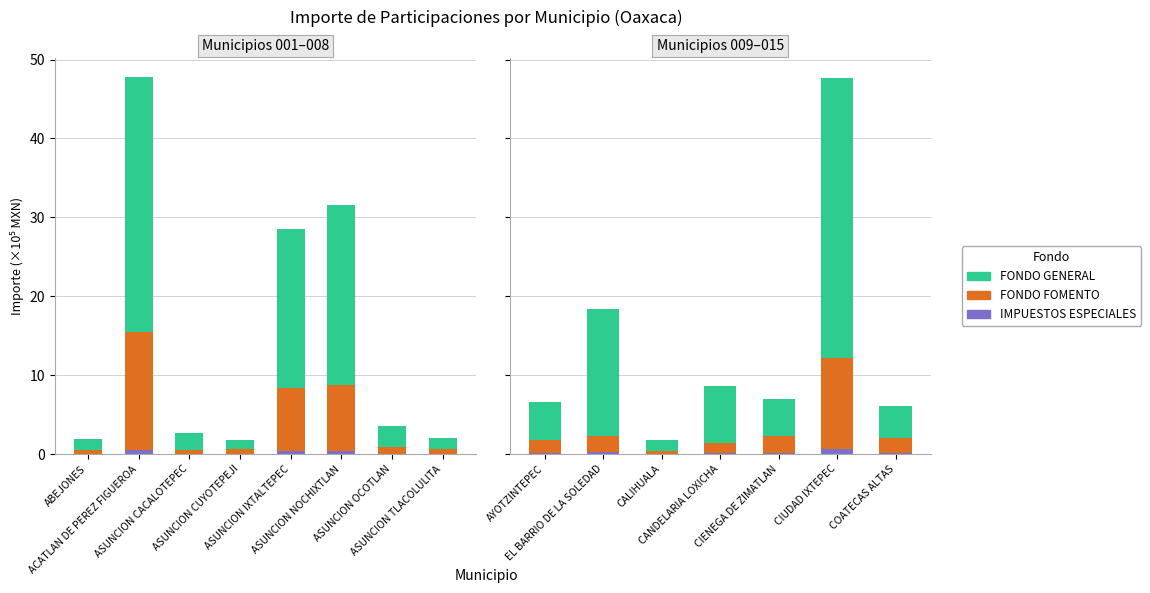

What is the difference between the maximum and minimum values in the IMPUESTOS ESPECIALES series?

0.6